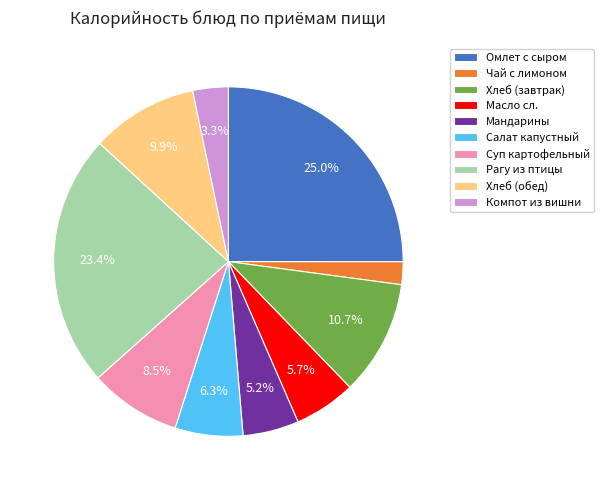

Is there a majority slice in this chart?

No